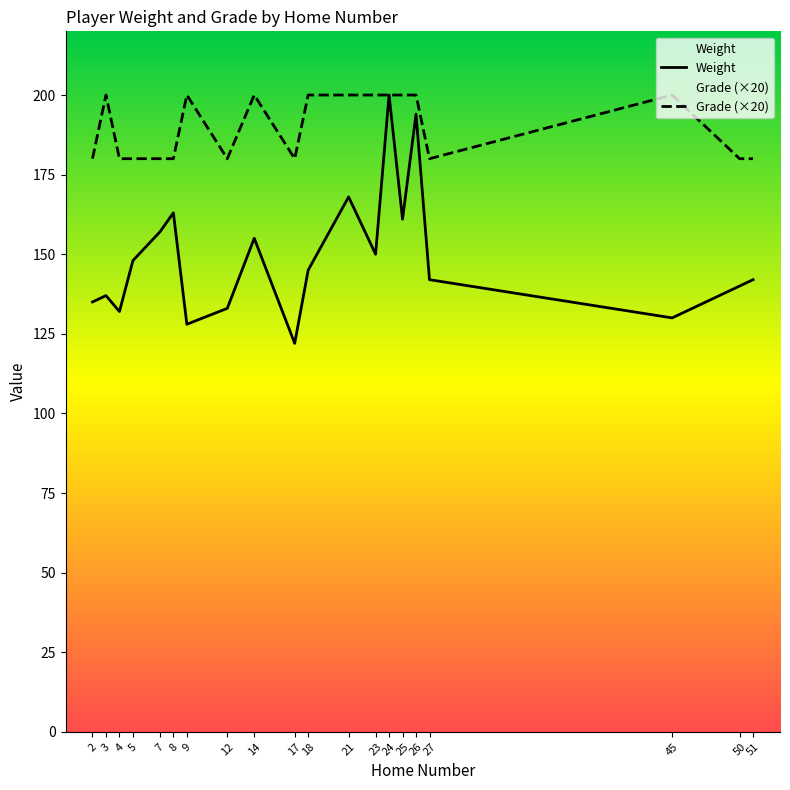

How many lines are shown in the chart?

2